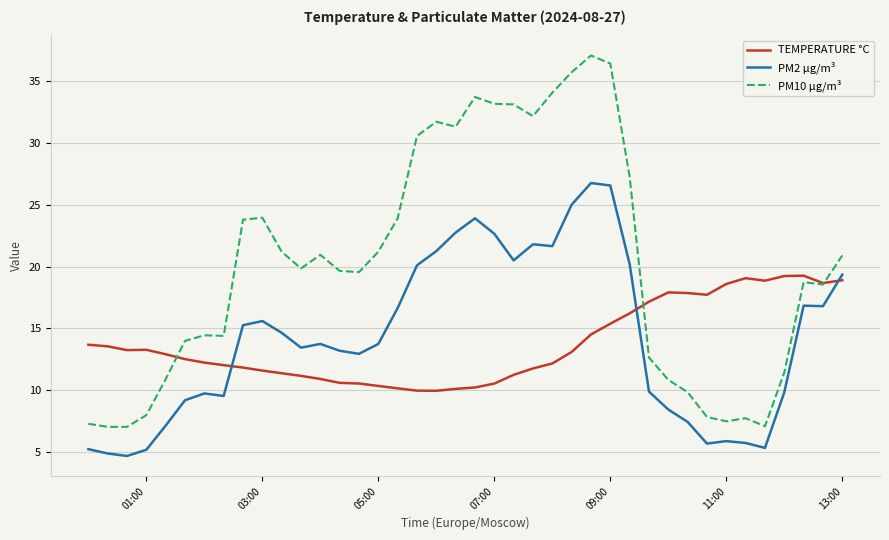

Which series has the widest spread of values?

PM10 µg/m³